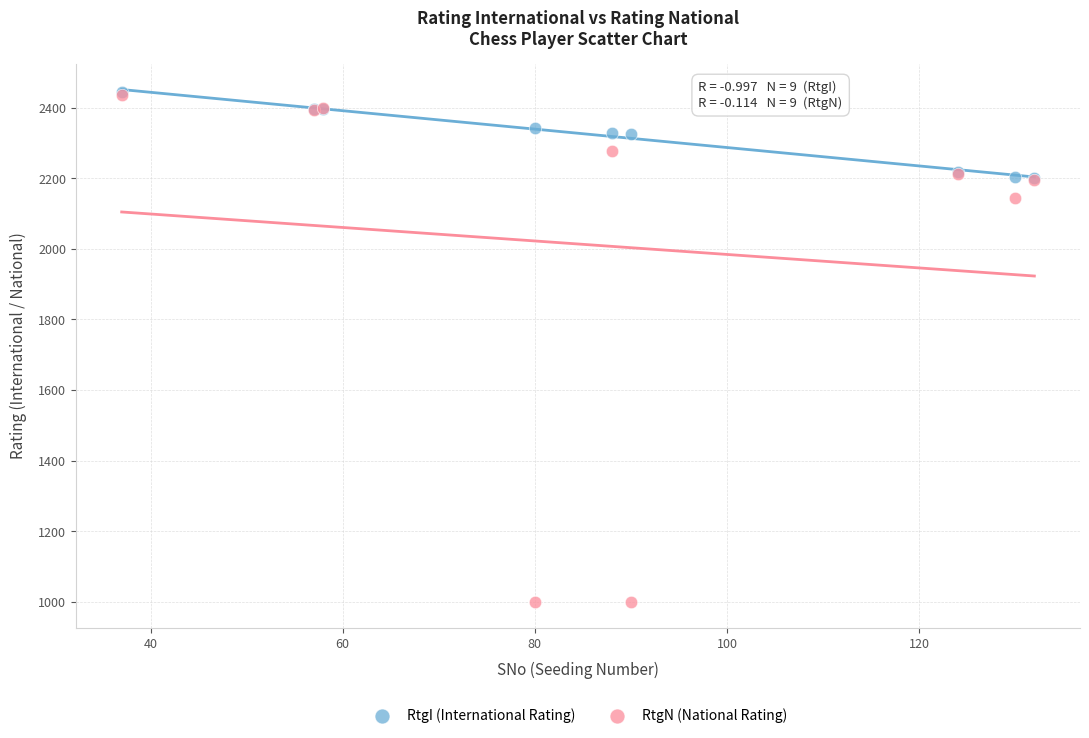

In the RtgN (National Rating) series, what Y value is closest to 1718?

2143